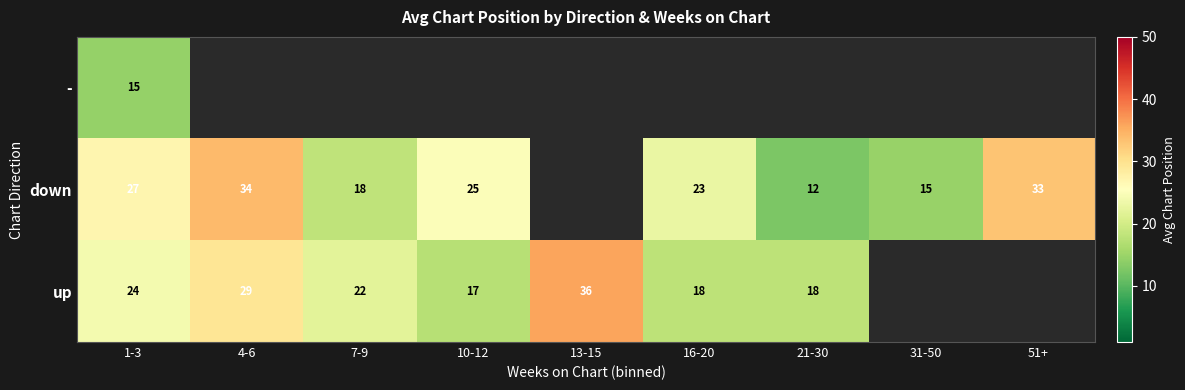

Which series changed the most between 4-6 and 16-20?

up